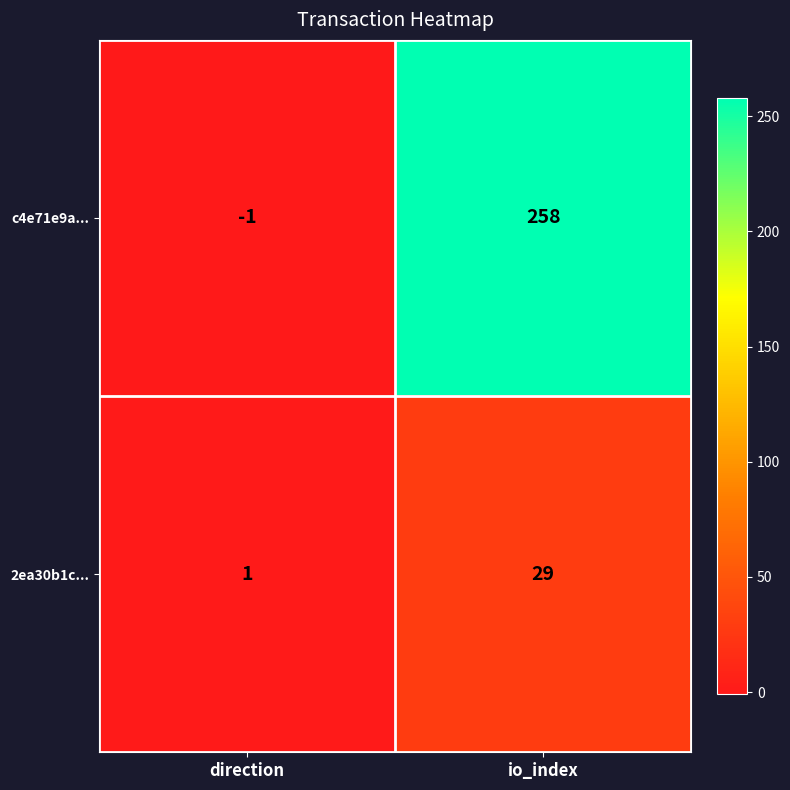

At how many categories does at least one series exceed 137?

1